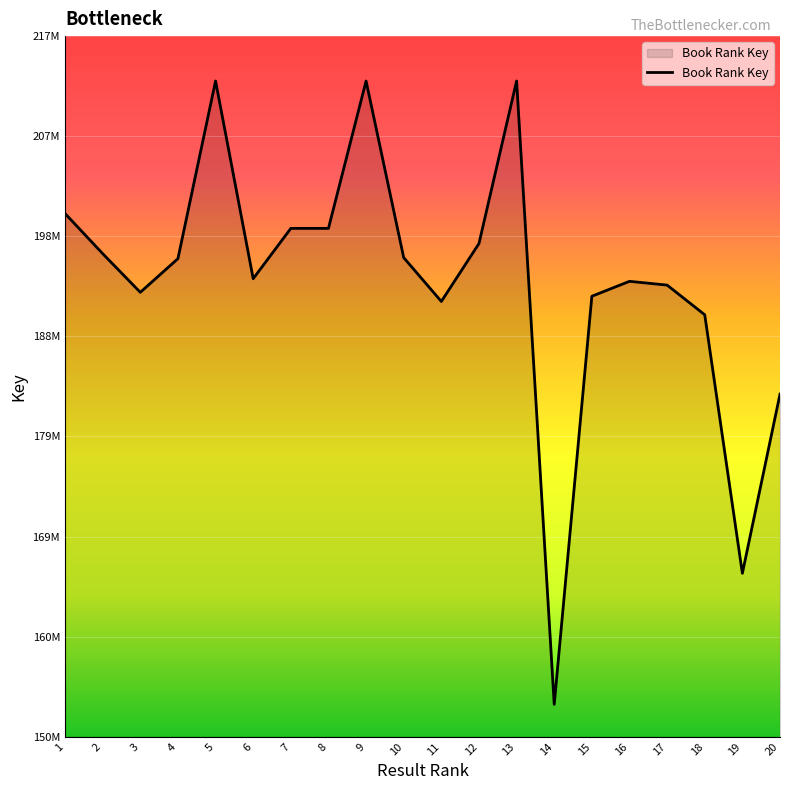

Which category has the highest value across all series?

13